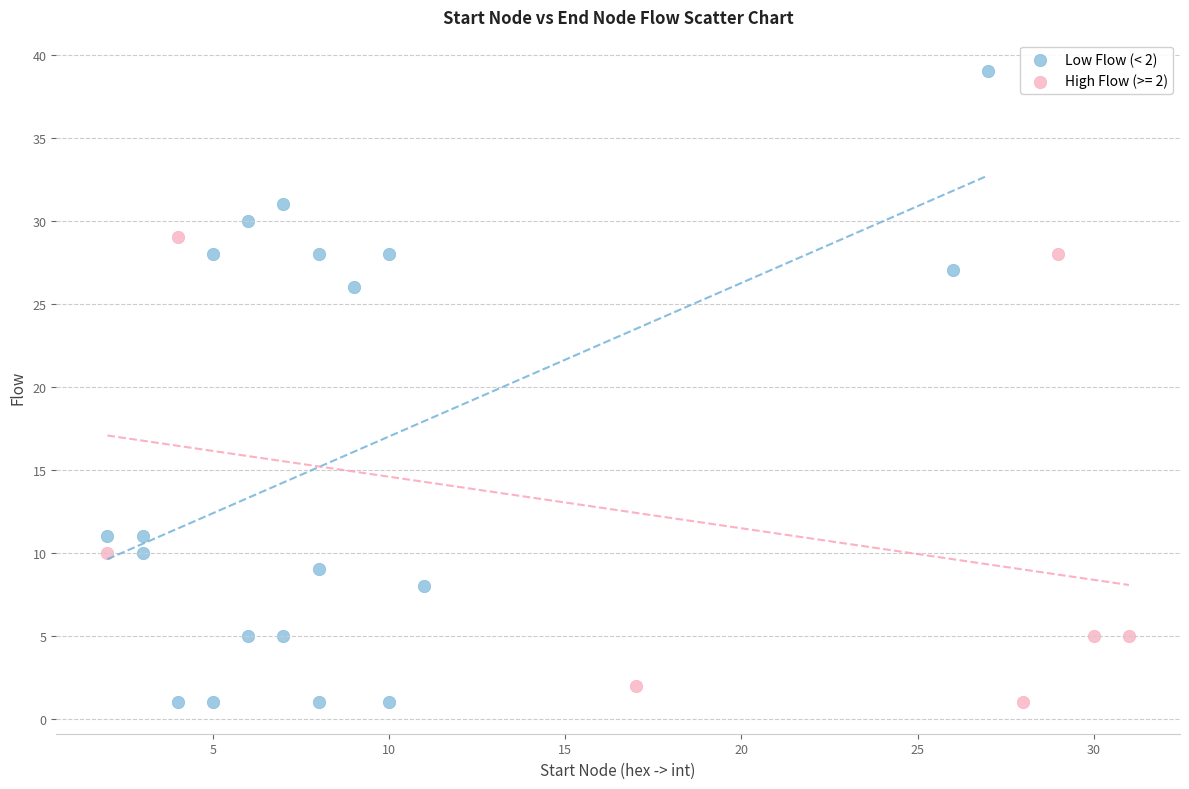

Which series reaches the maximum Y coordinate?

Low Flow (< 2)